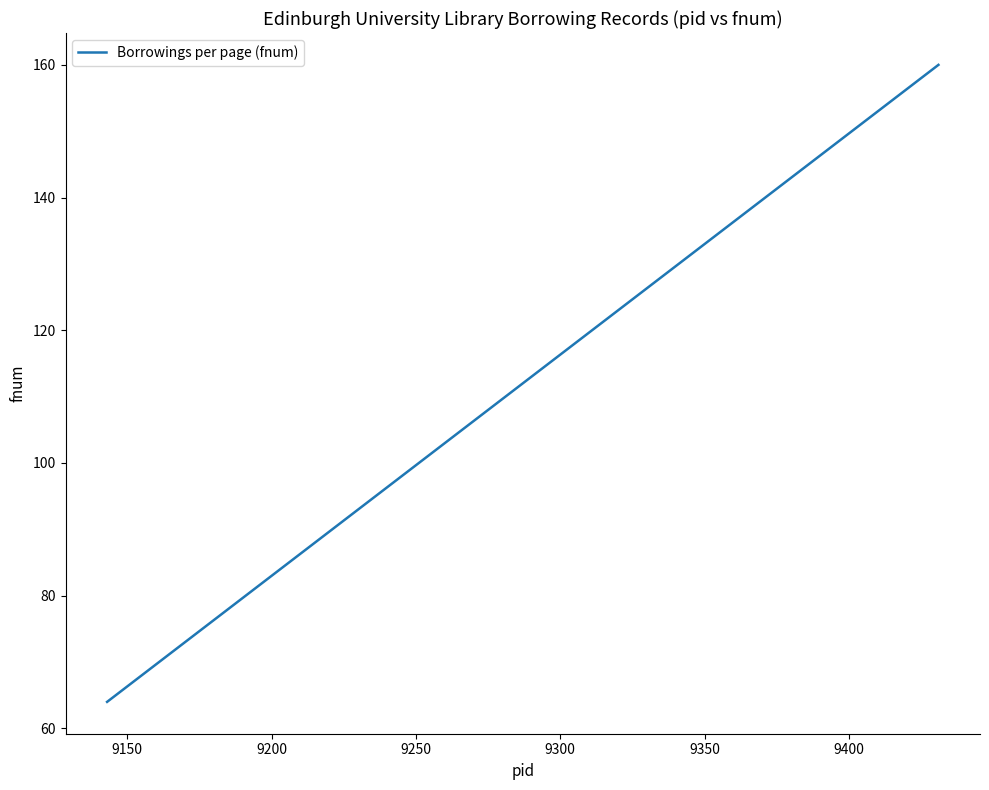

True or false: the data shows 194 at 25.

False